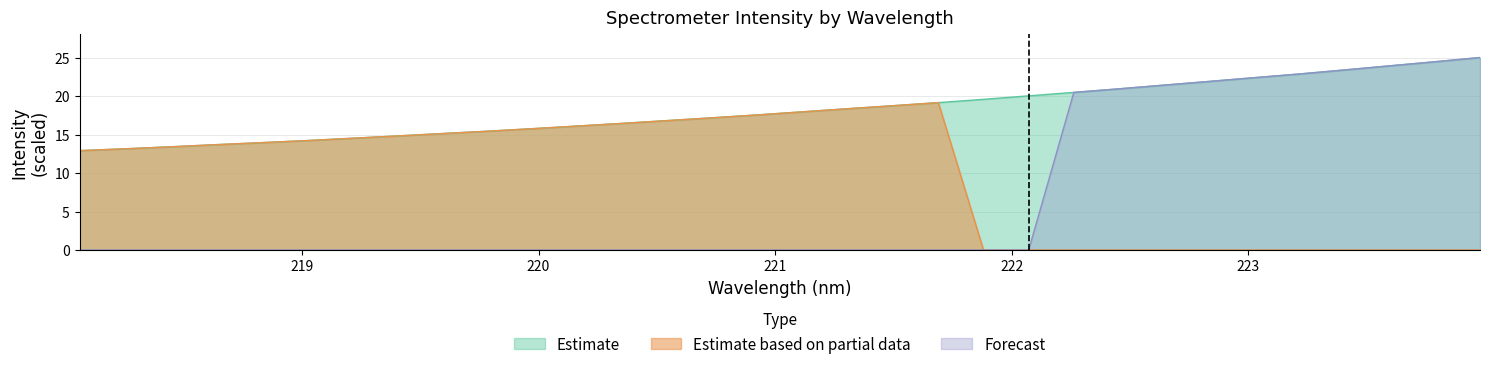

What is the highest value of the Forecast series?

25.0